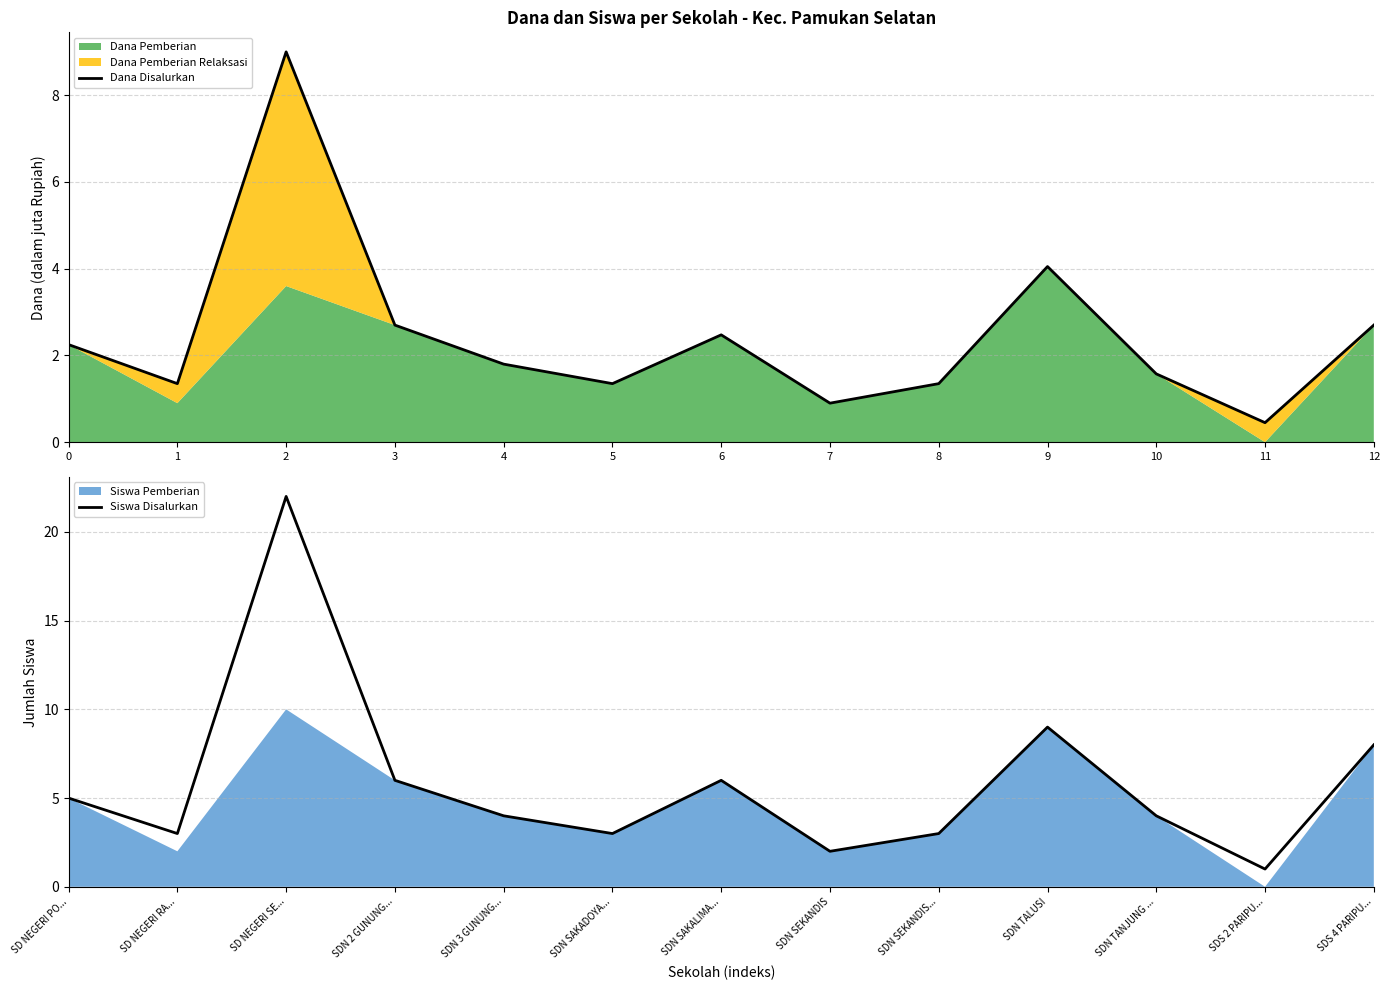

Read the Dana Disalurkan value at 2.

9.0